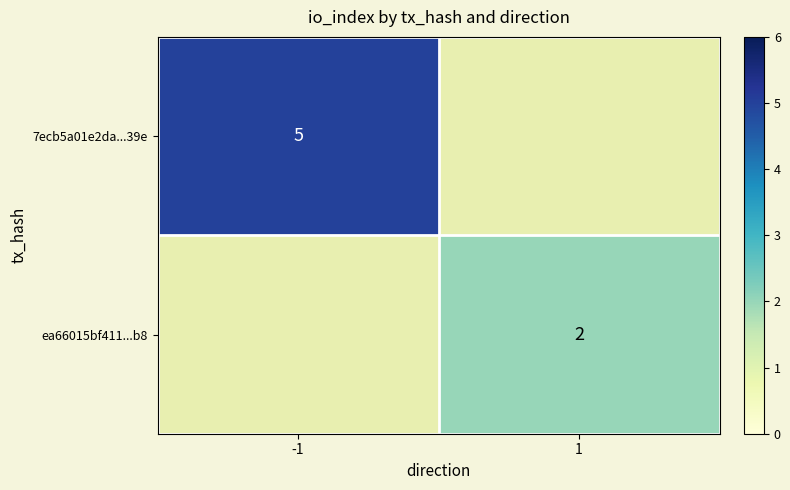

Is the value of ea66015bf411...b8 at 1 greater than the value of 7ecb5a01e2da...39e at -1?

No